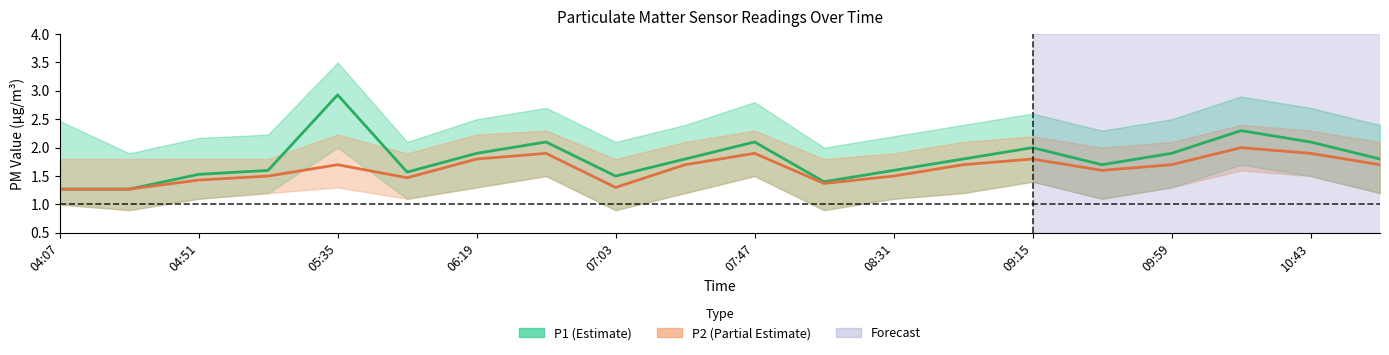

How many lines are shown in the chart?

2